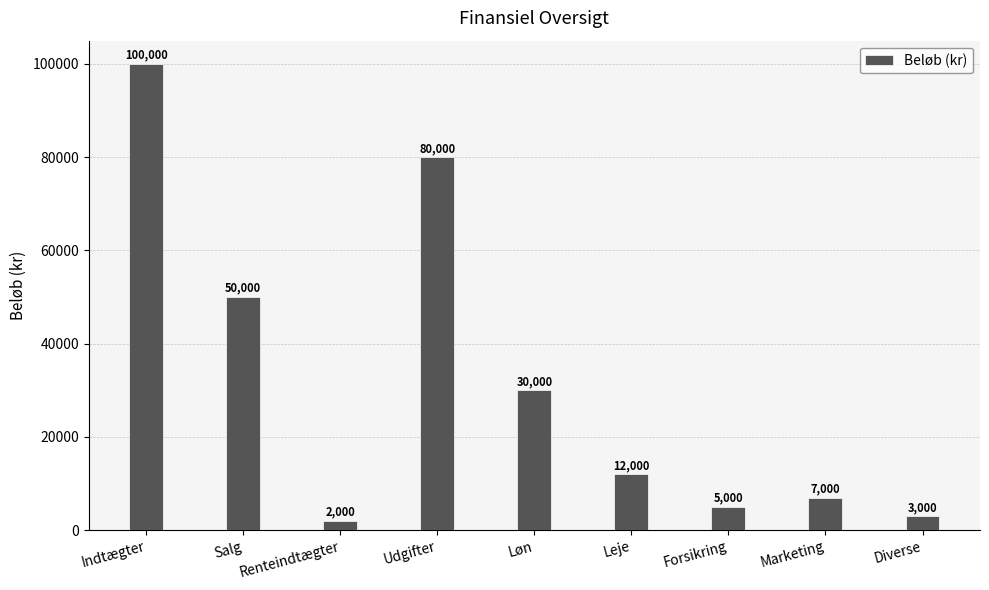

Which label corresponds to the smallest value in the chart?

Renteindtægter